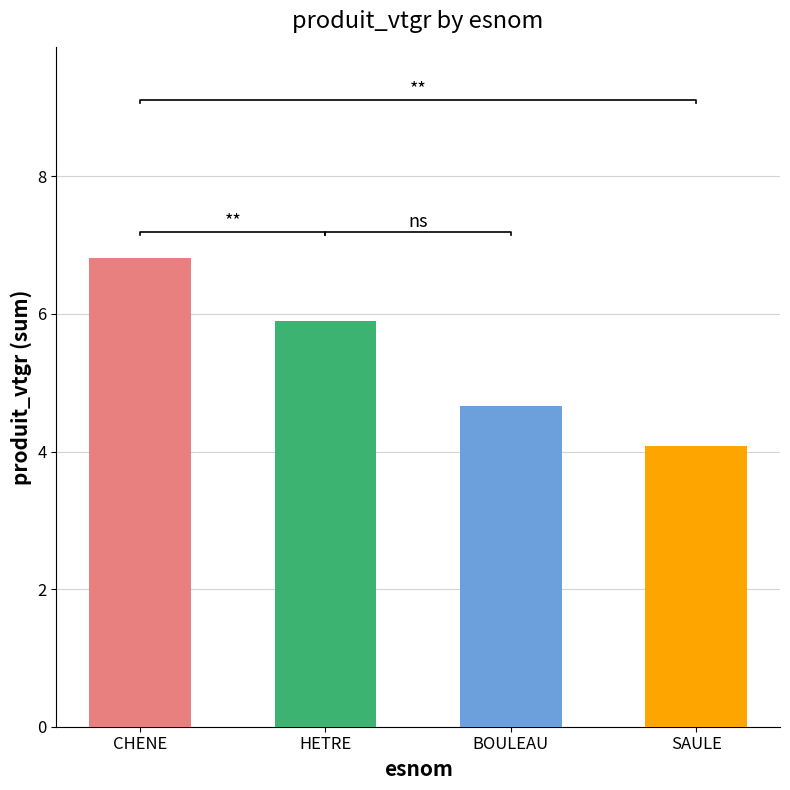

Is it true that the value at CHENE is 6.8?

True